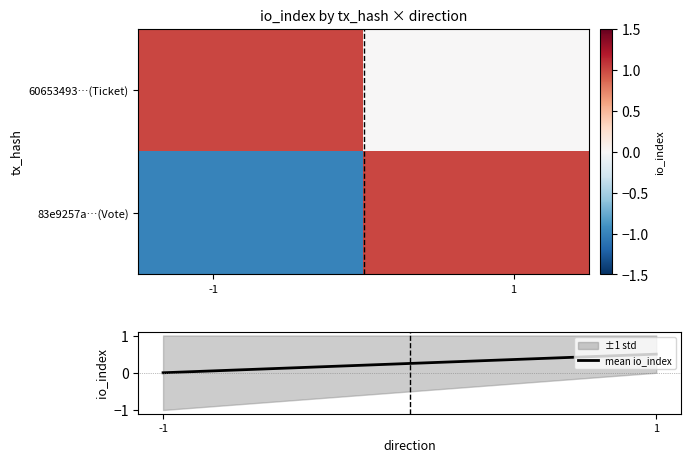

The value of ±1 std at 1 is -1. True or false?

False